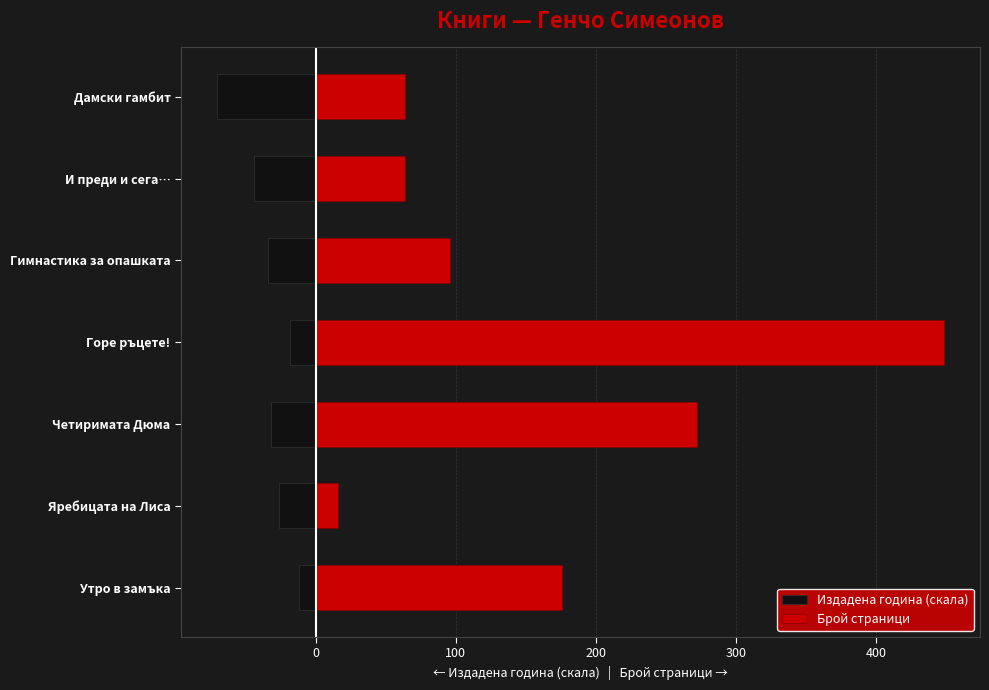

What is the sum of all Издадена година (скала) values?

-236